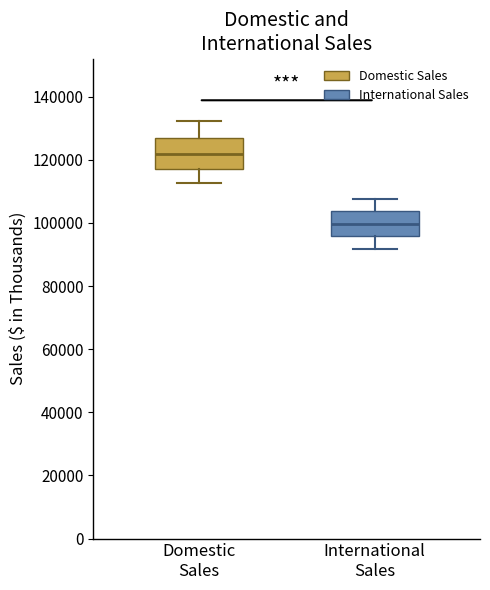

Reading left to right, transcribe this box plot: for each box, give where its median line is, the range the box spans, and where its two whiskers end, as read against the y-axis. The values are not printed on the chart, so give them approximately, as read against the axis.

Domestic Sales: median 122000, box 118000 to 126000, whiskers 112000 to 132000
International Sales: median 100000, box 96000 to 104000, whiskers 92000 to 108000